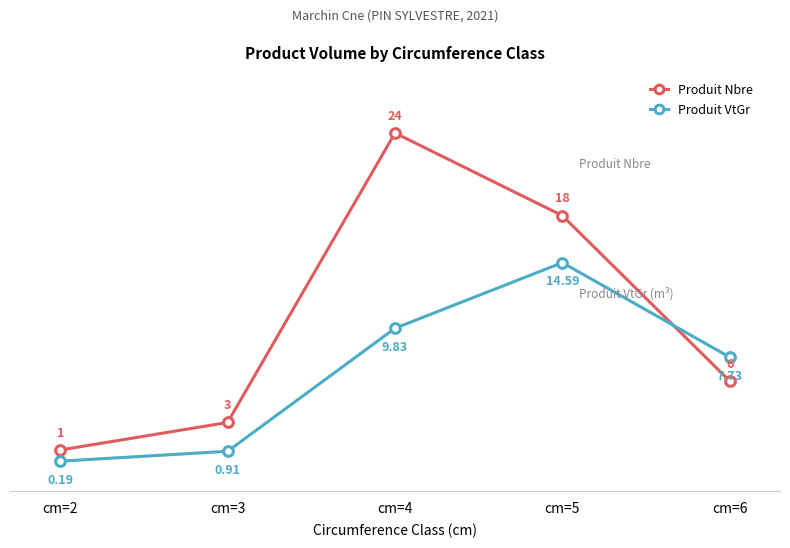

At which label does Produit Nbre first exceed 6?

cm=4